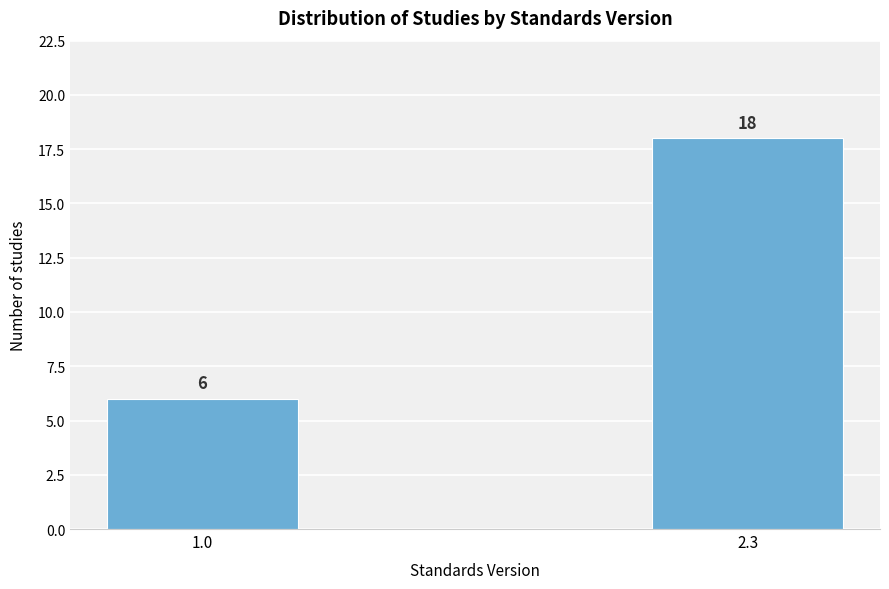

Reading left to right, transcribe all the data shown in this chart.

1.0=6	2.3=18